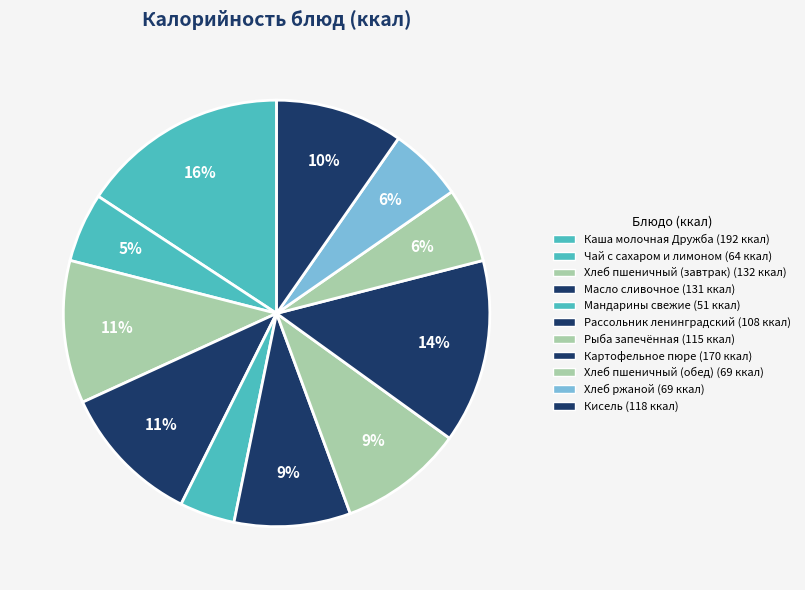

Which category has the biggest portion of the pie?

Каша молочная Дружба